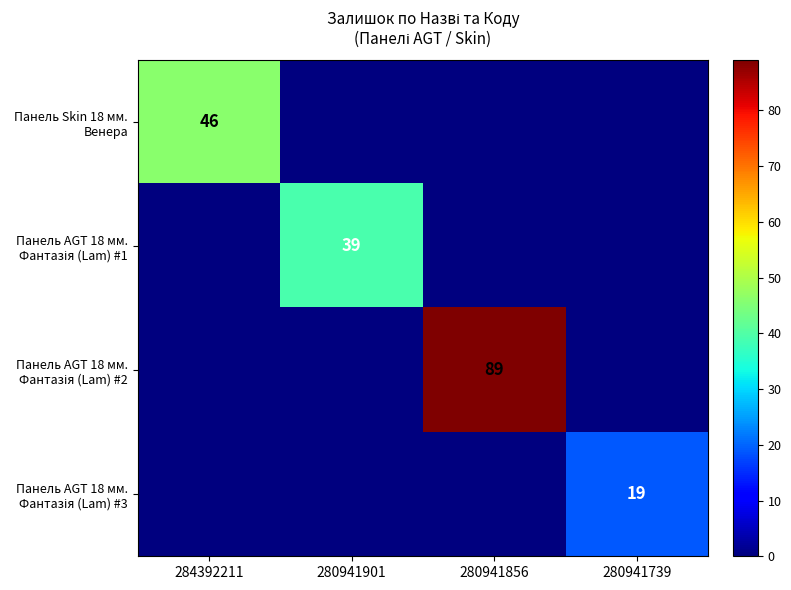

Which series has the largest total across all categories?

Панель AGT 18 мм. Фантазія (Lam) #2